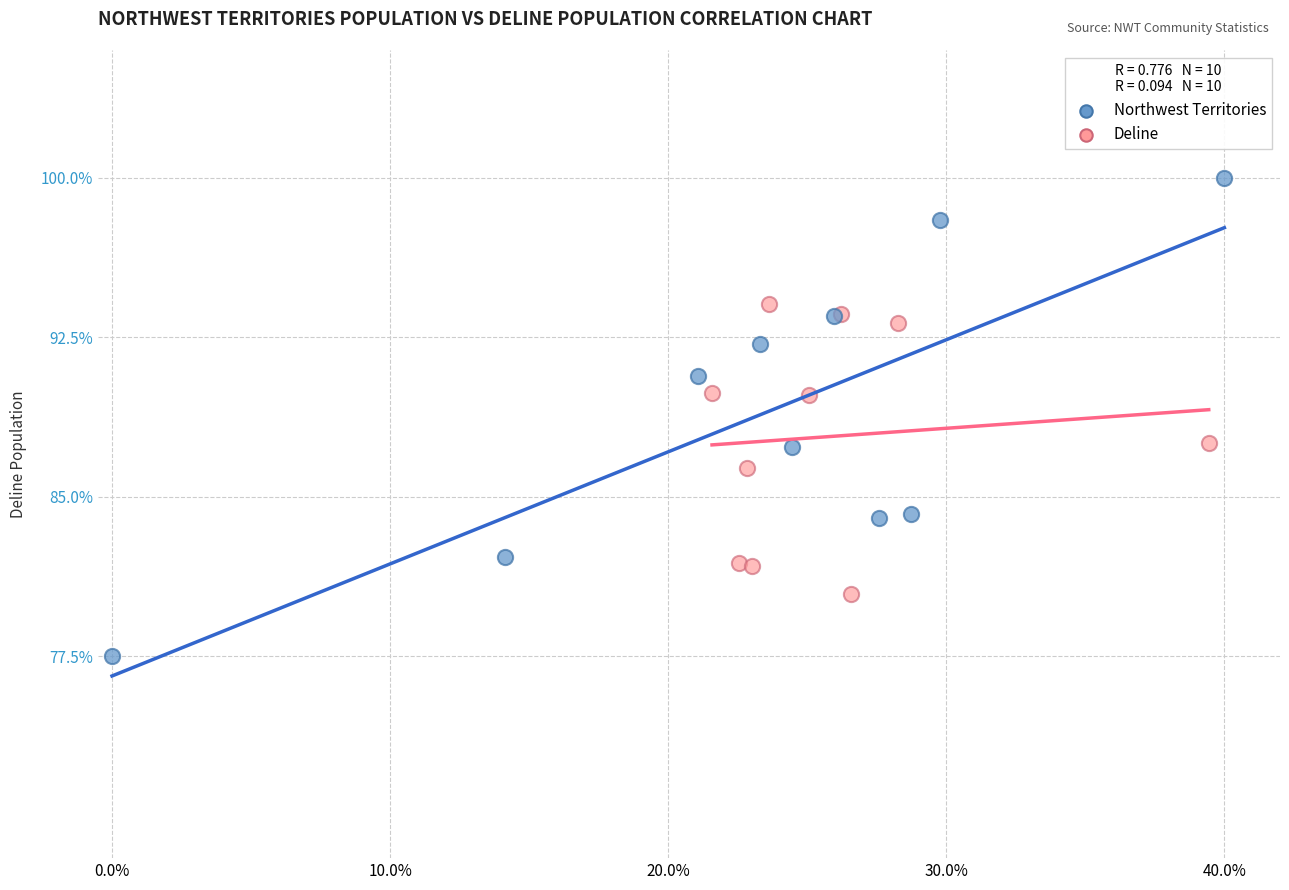

What are all the series names shown in the legend?

Northwest Territories, Deline